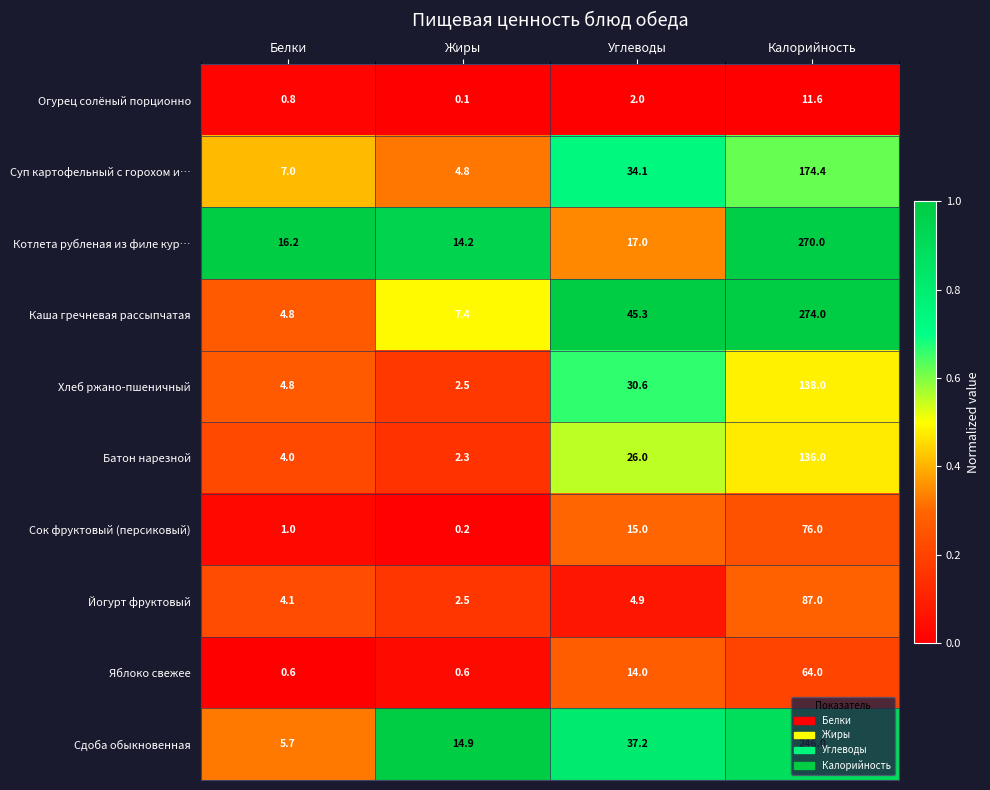

What is the sum of the Сдоба обыкновенная values at Белки and Углеводы?

42.9